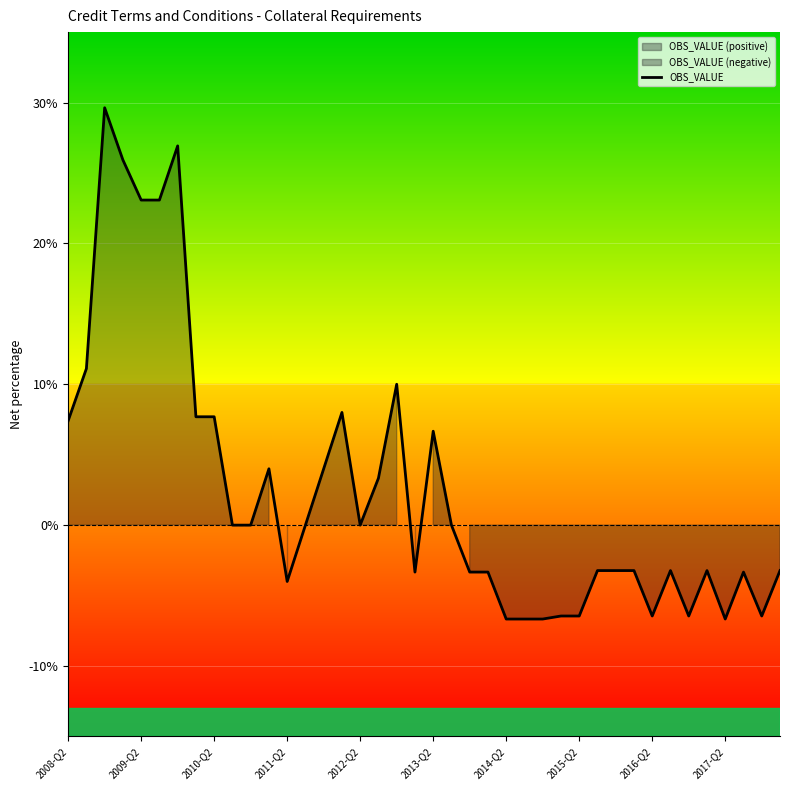

What is the maximum value for OBS_VALUE?

29.6